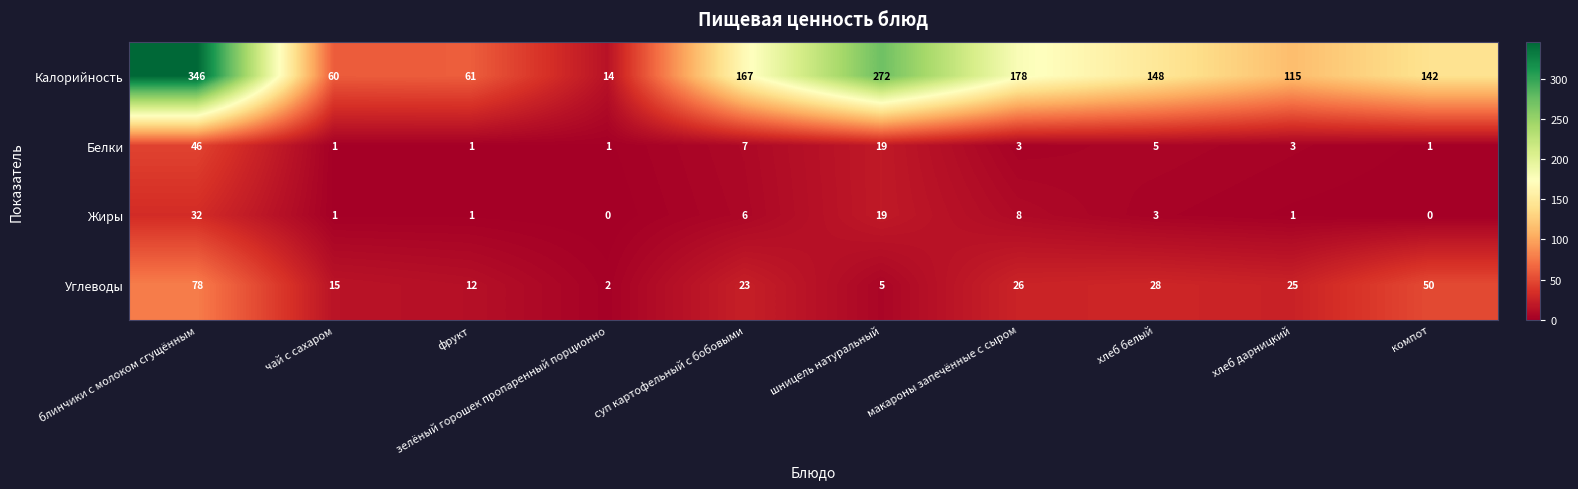

At how many categories does at least one series exceed 193?

2